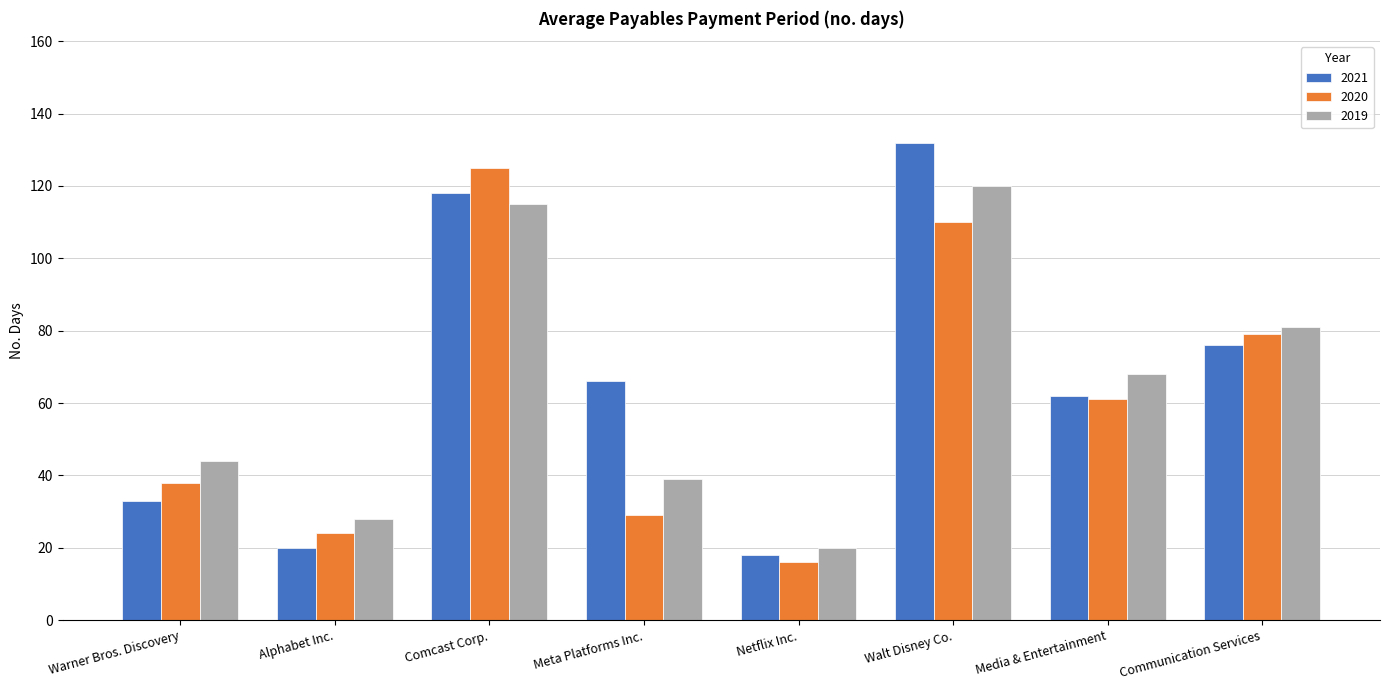

Which category has the lowest value across all series?

Netflix Inc.